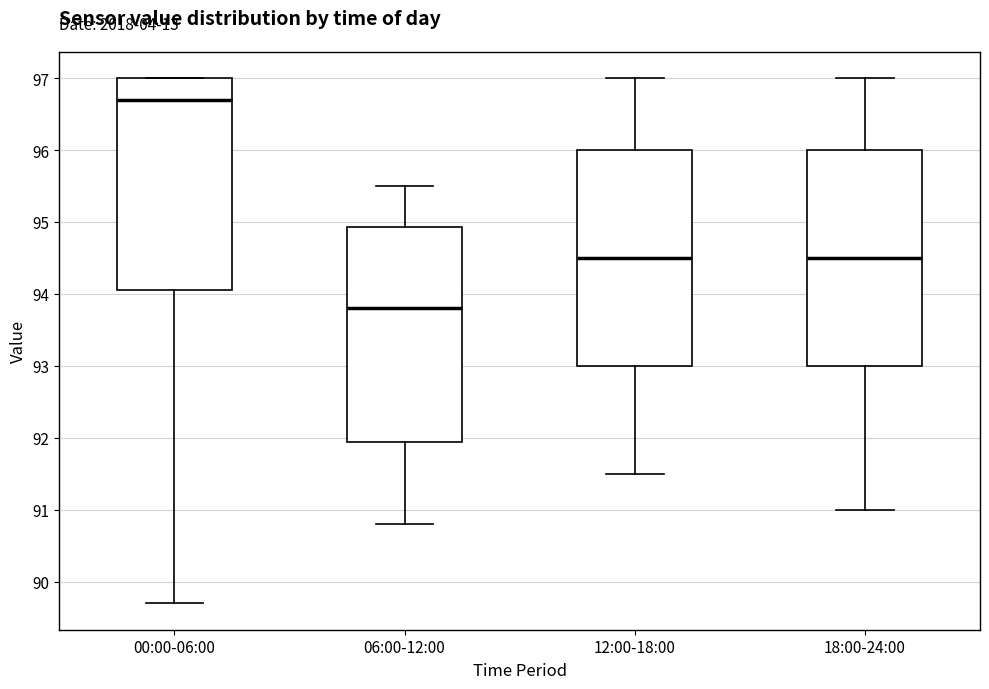

Where does the median line of the box for 12:00-18:00 sit on the y-axis? The values are not printed on the chart, so give them approximately, as read against the axis.

94.5